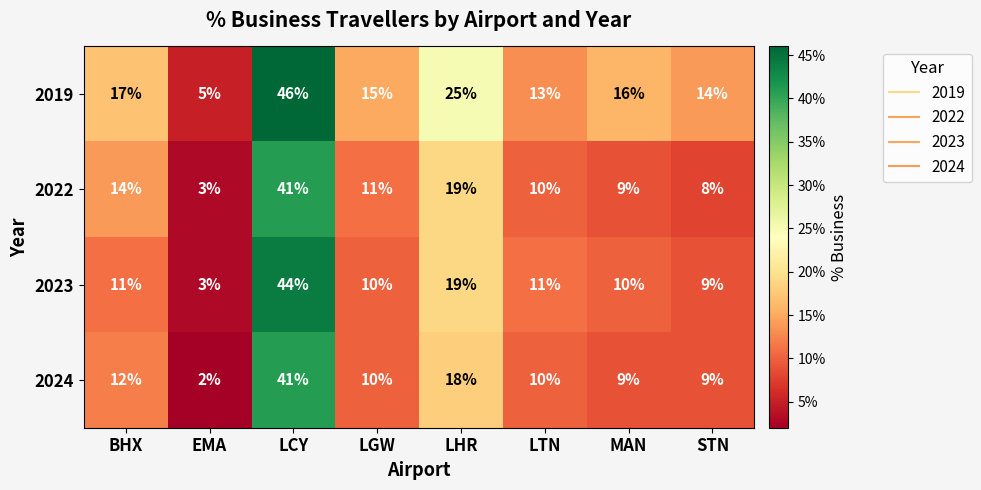

Is it true that 2024 equals 18 at LHR?

True